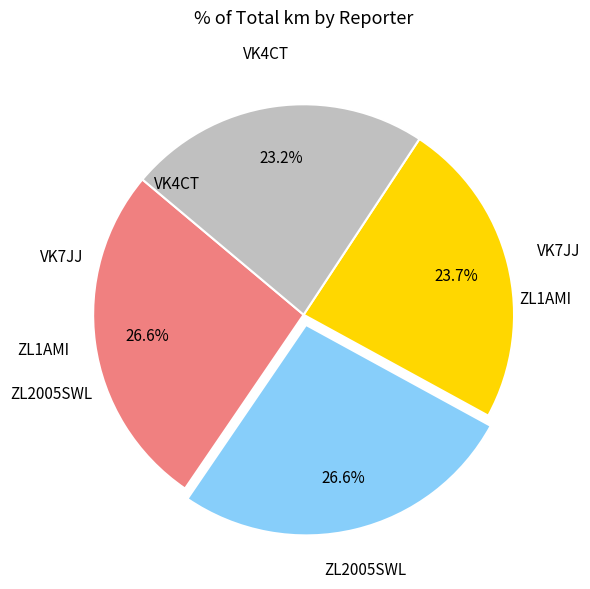

Count the number of slices in the pie.

4